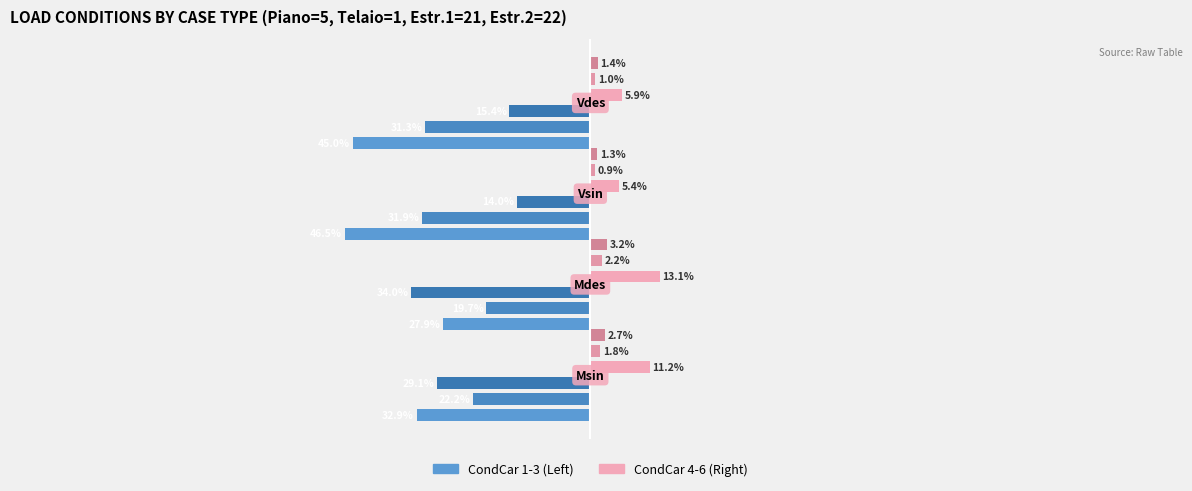

True or false: CondCar  6 has a value of 5.3 at 1.

False